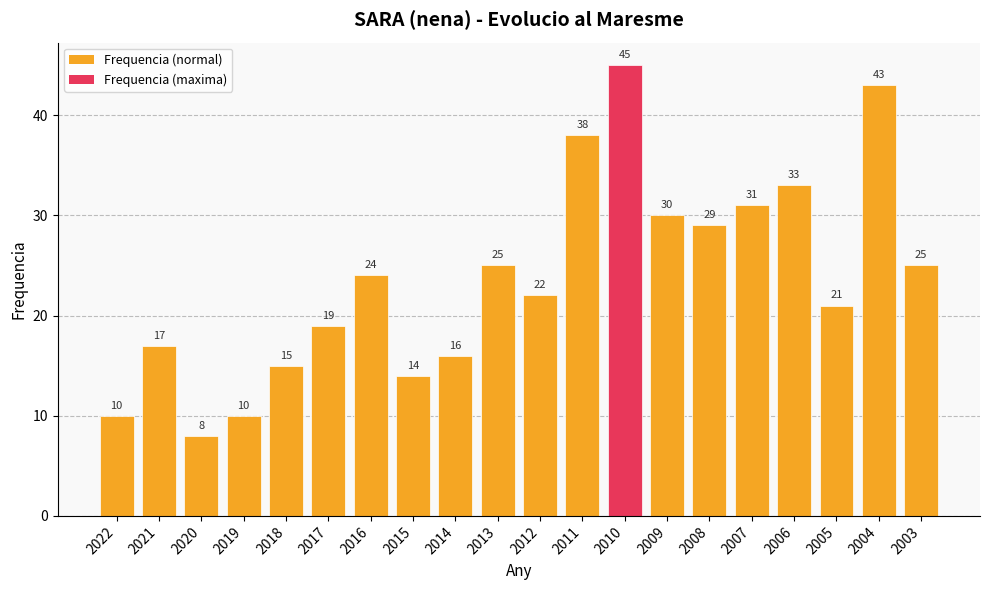

What is the average value?

24